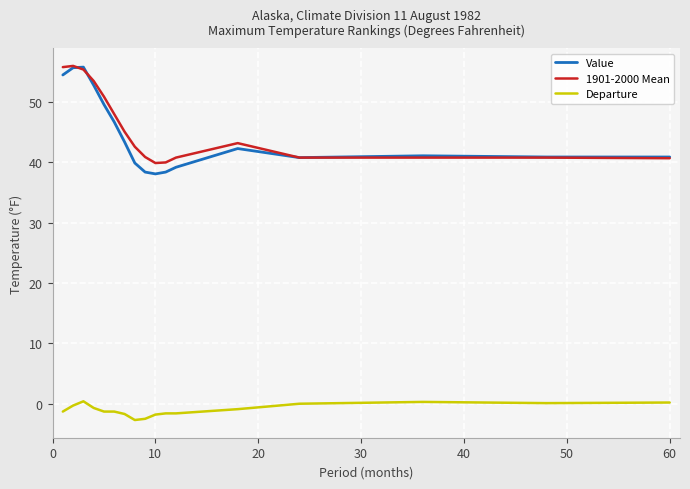

At how many categories does at least one series exceed 24?

17